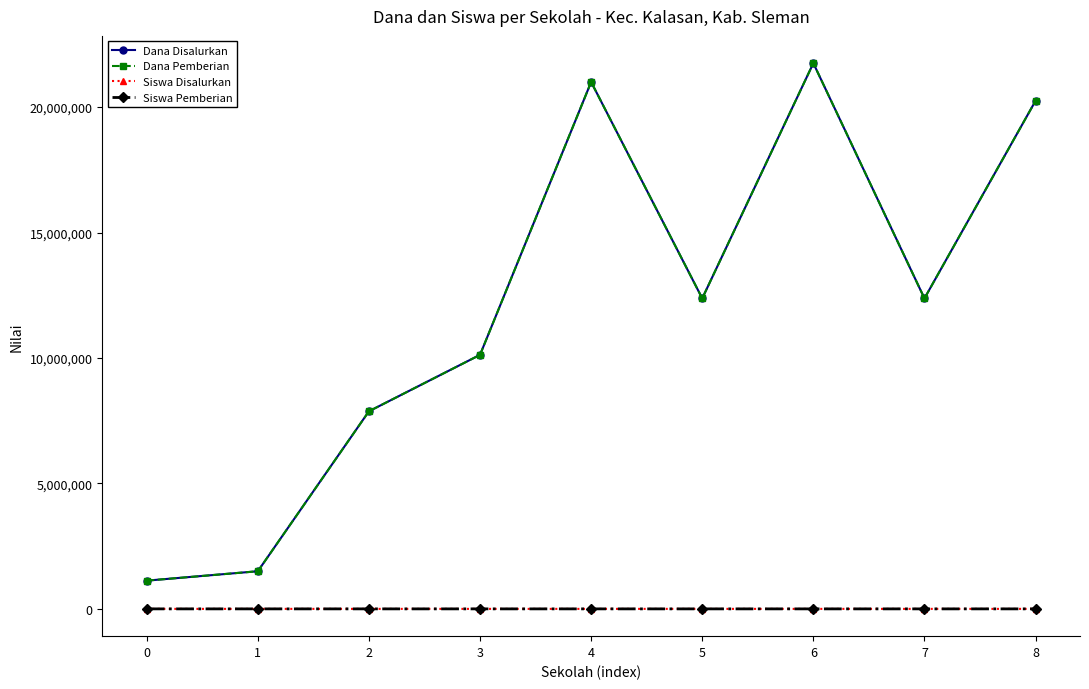

What is the approximate value of Siswa Pemberian at 6?

58